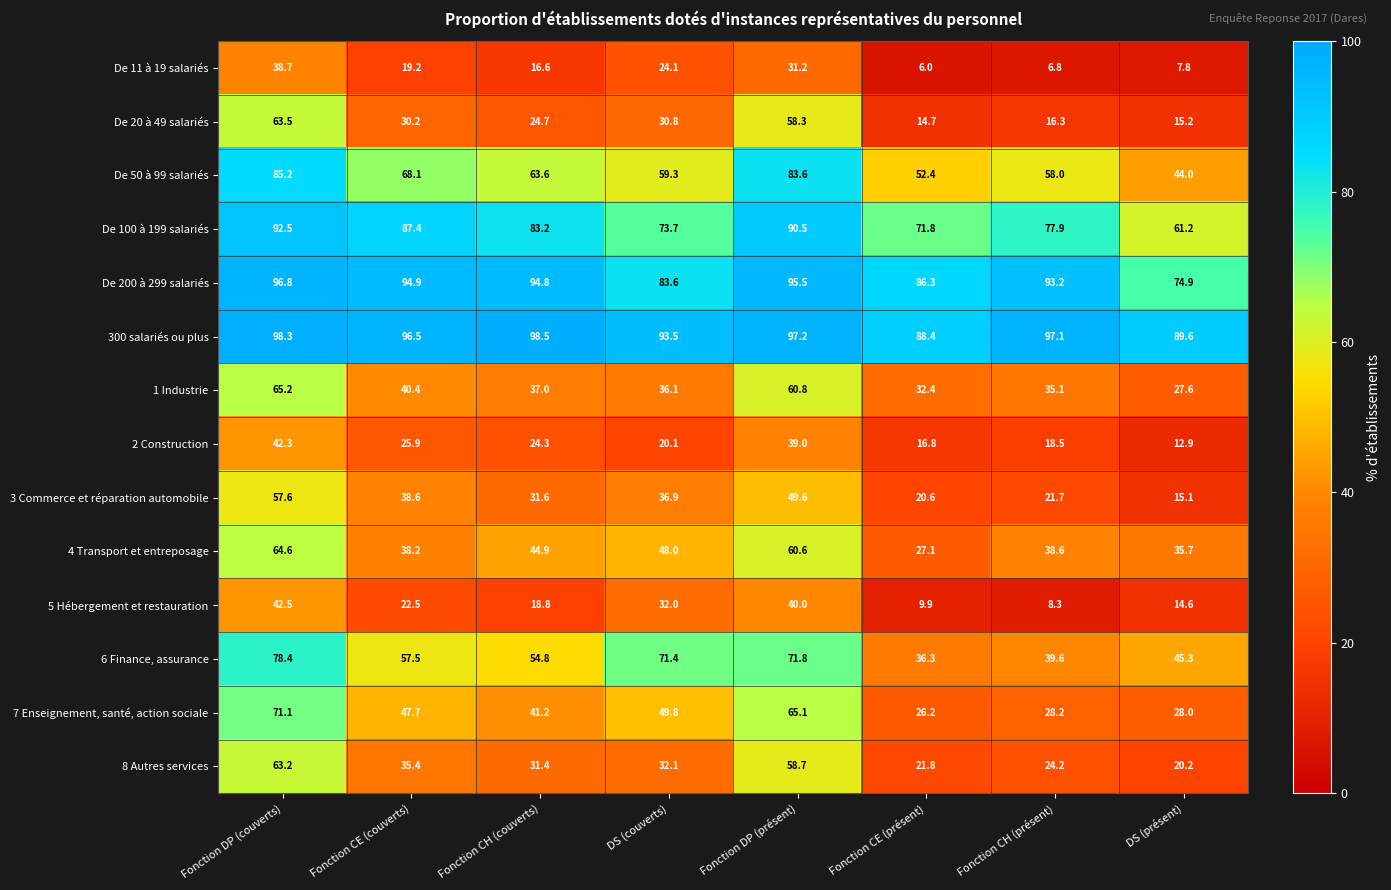

Which category has the lowest value across all series?

Fonction CE (présent)